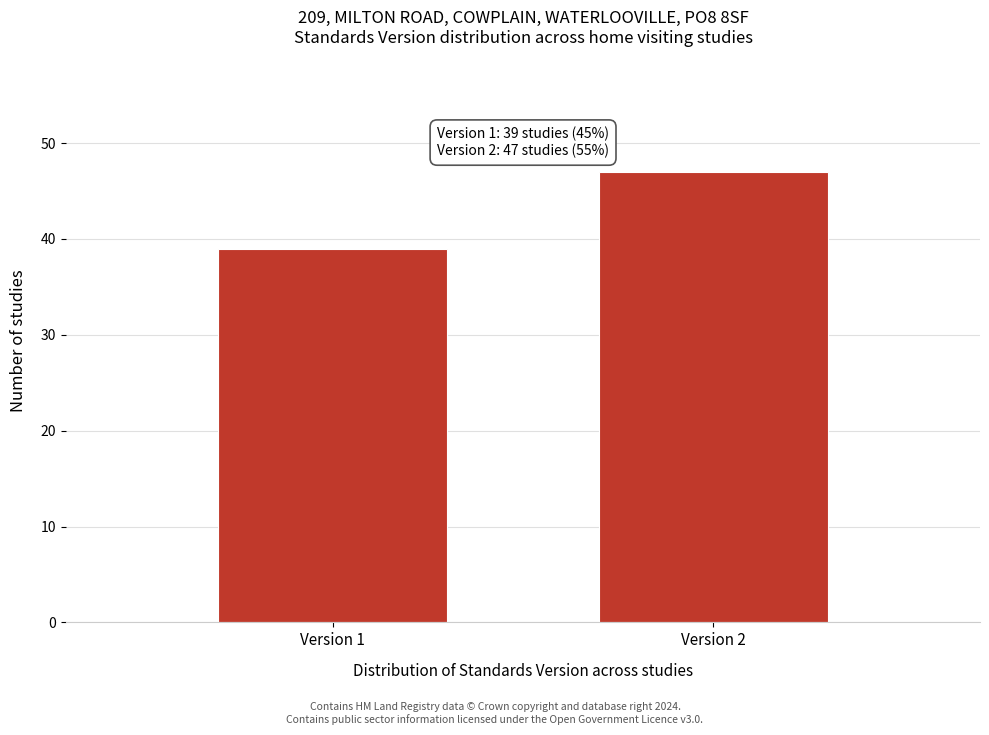

Reading right to left, transcribe all the data shown in this chart.

47	39